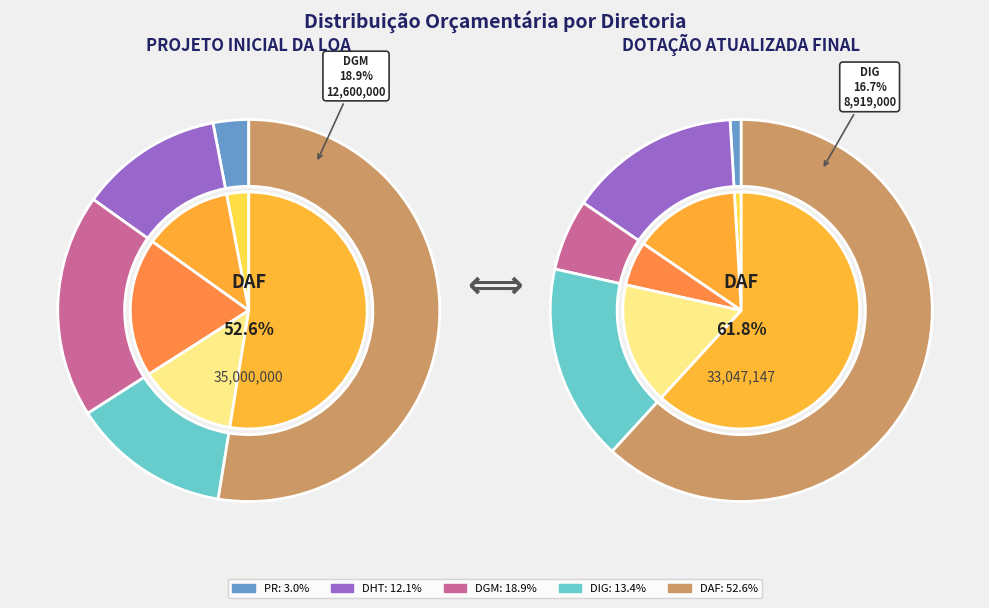

Does any single category account for the majority?

Yes